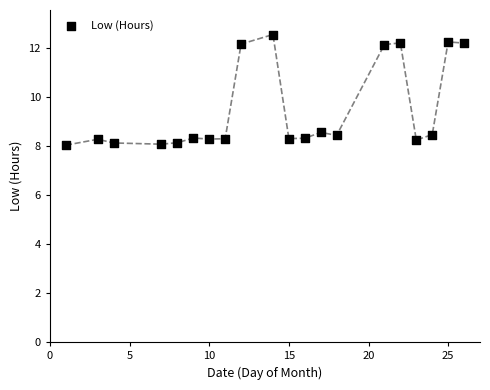

What is the range of Y values (max minus min)?

4.5